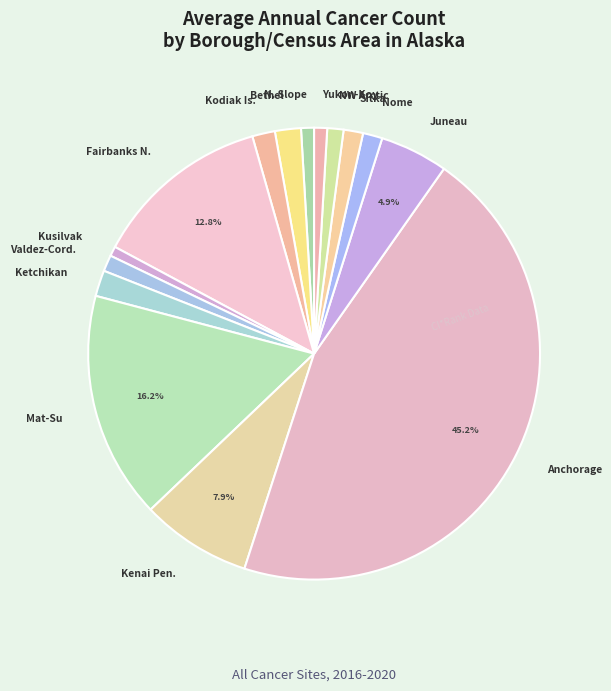

Which has a higher value, Mat-Su or NW Arctic?

Mat-Su